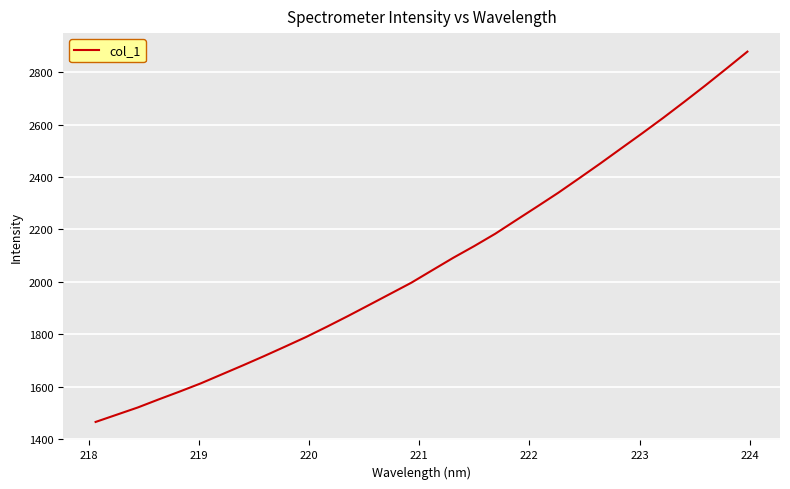

What is the difference between the maximum and minimum values?

1413.0